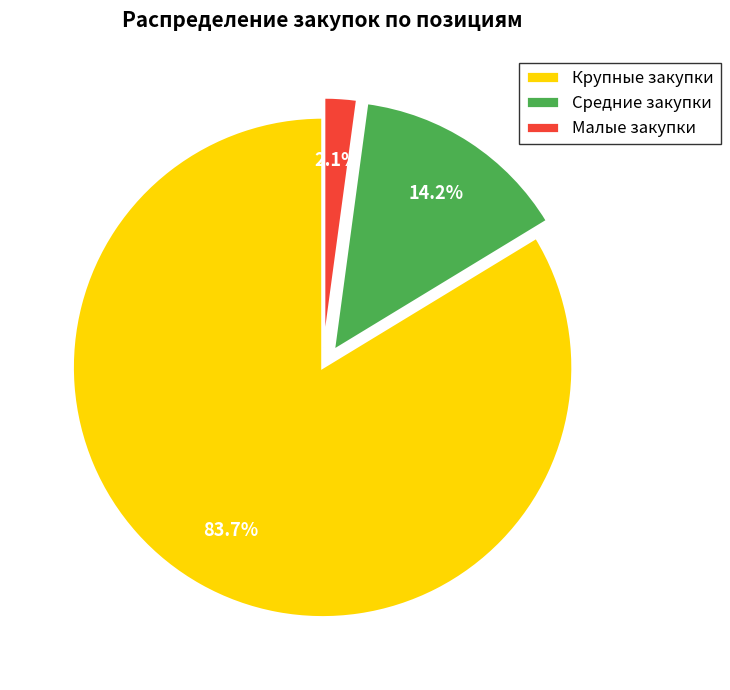

How many slices are in this pie chart?

3